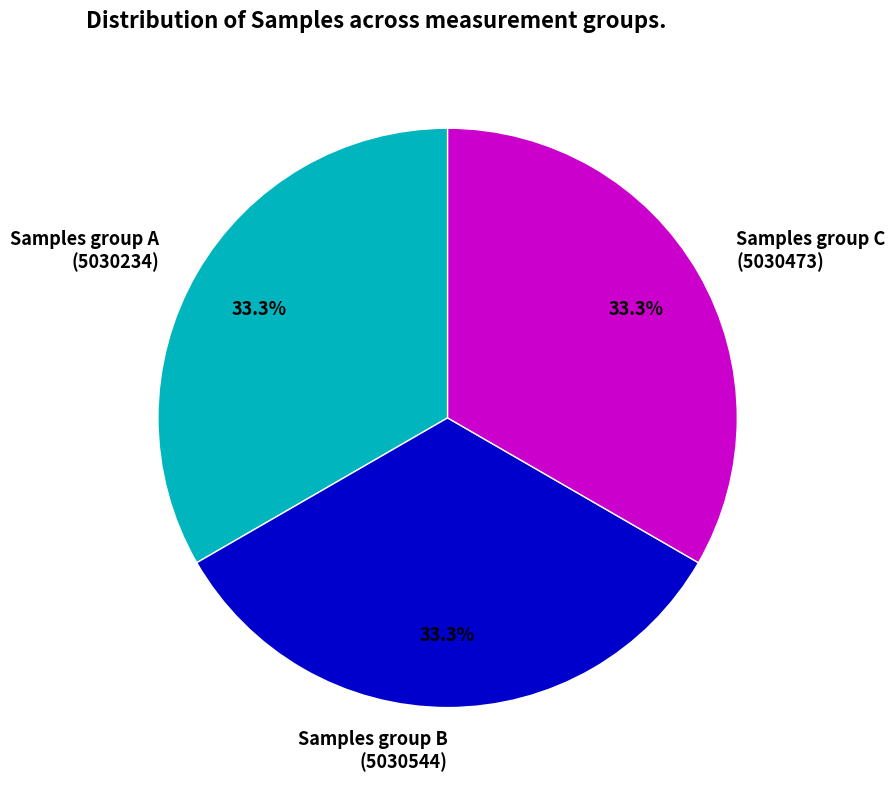

Combined, do Samples group A (5030234) and Samples group C (5030473) account for over 50%?

Yes